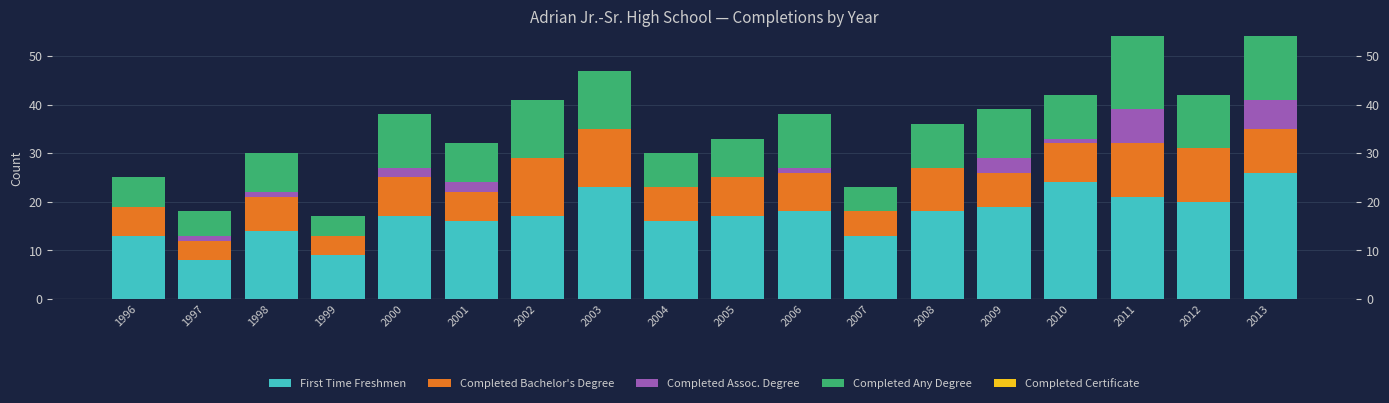

How many bars are there in each group?

5